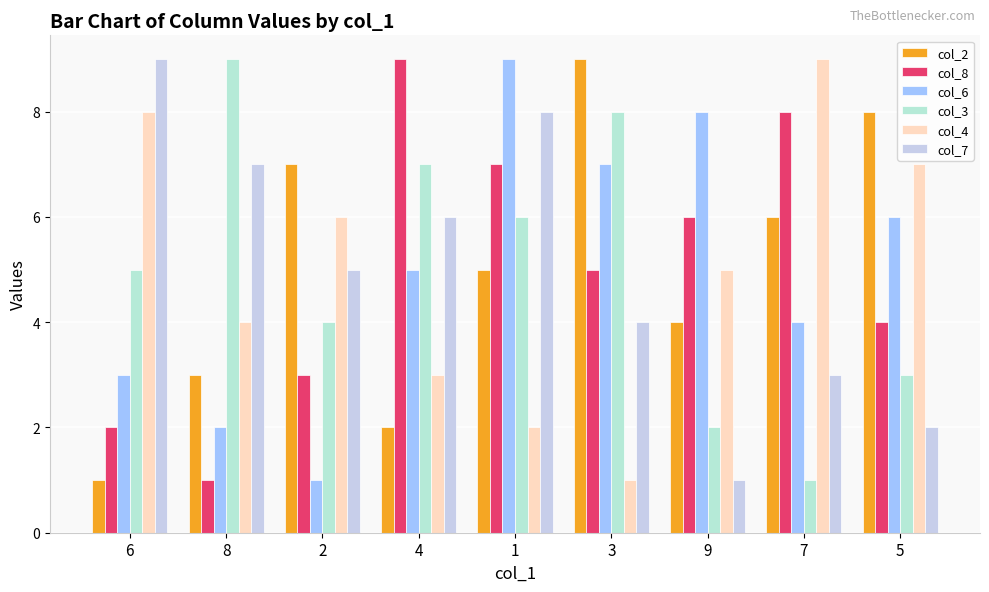

What is the sum of the col_4 values at 6 and 1?

10